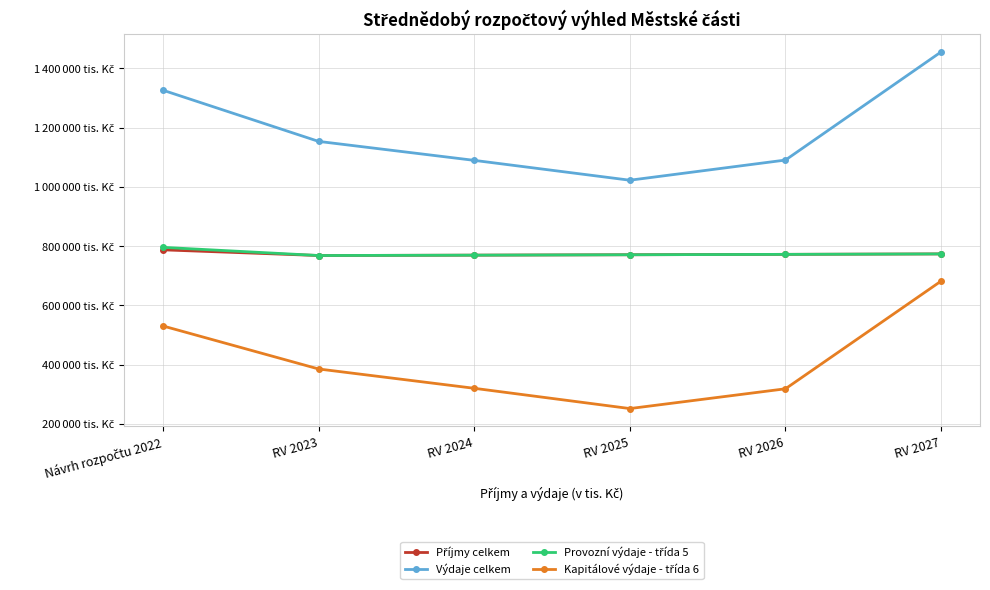

What are all the series names shown in the legend?

Příjmy celkem, Výdaje celkem, Provozní výdaje - třída 5, Kapitálové výdaje - třída 6